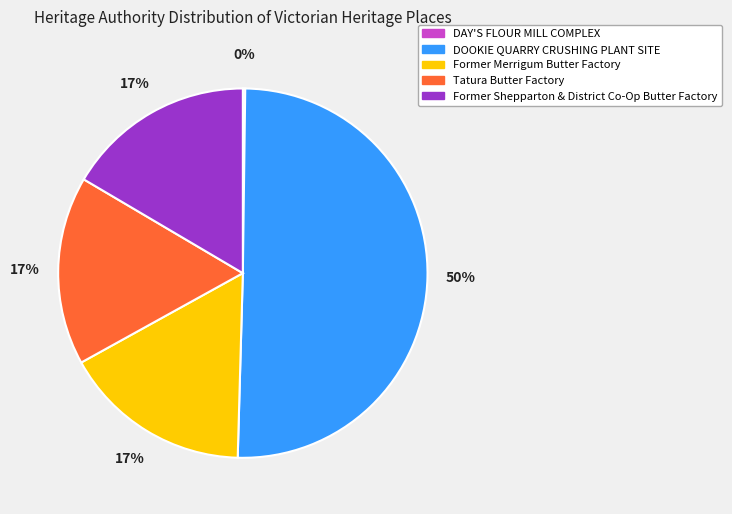

To the nearest percent, what is the difference between the largest and smallest slice percentages?

50%